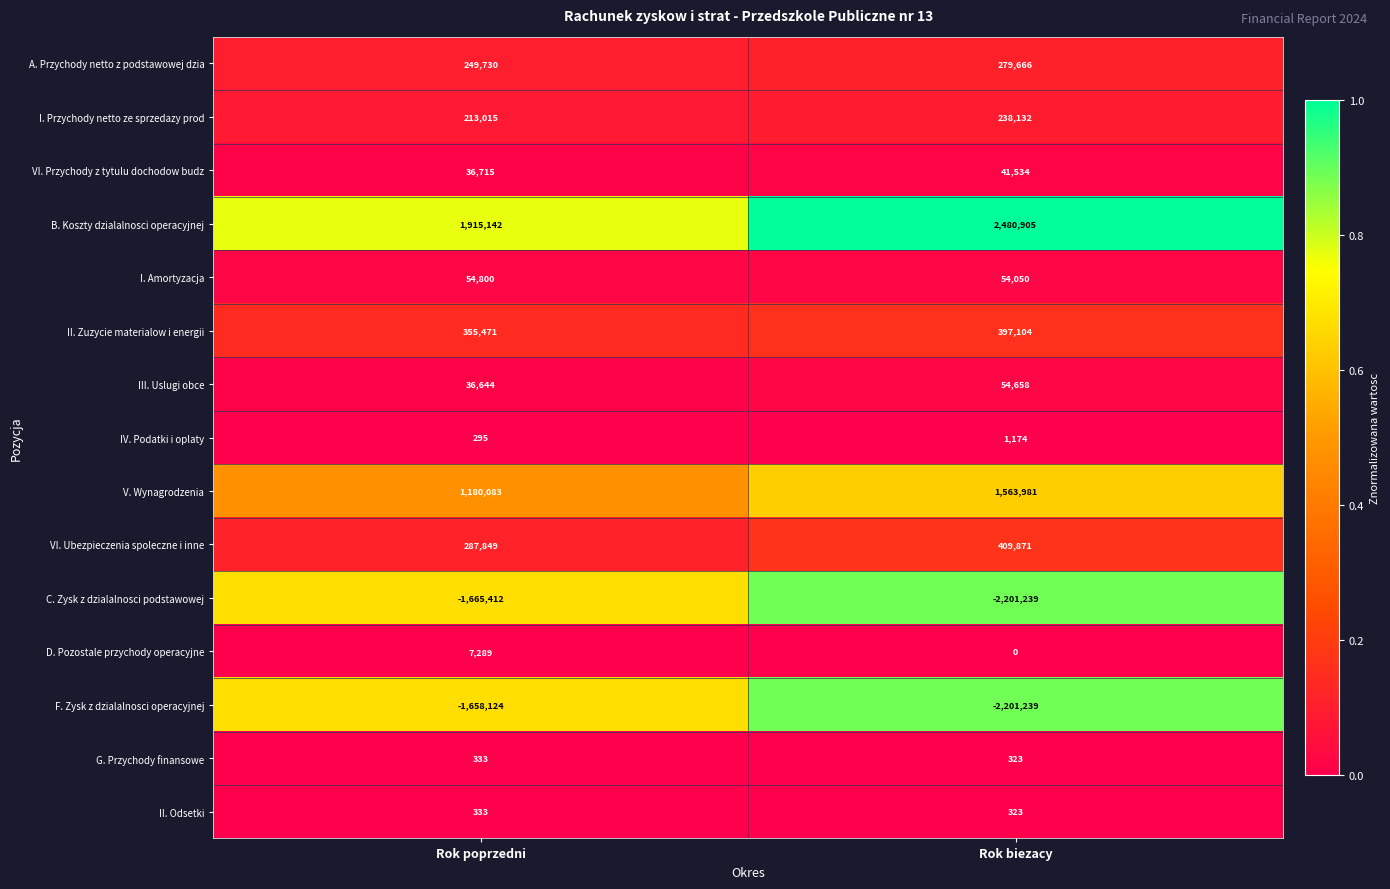

The value of I. Przychody netto ze sprzedazy prod at Rok biezacy is 238132. True or false?

True